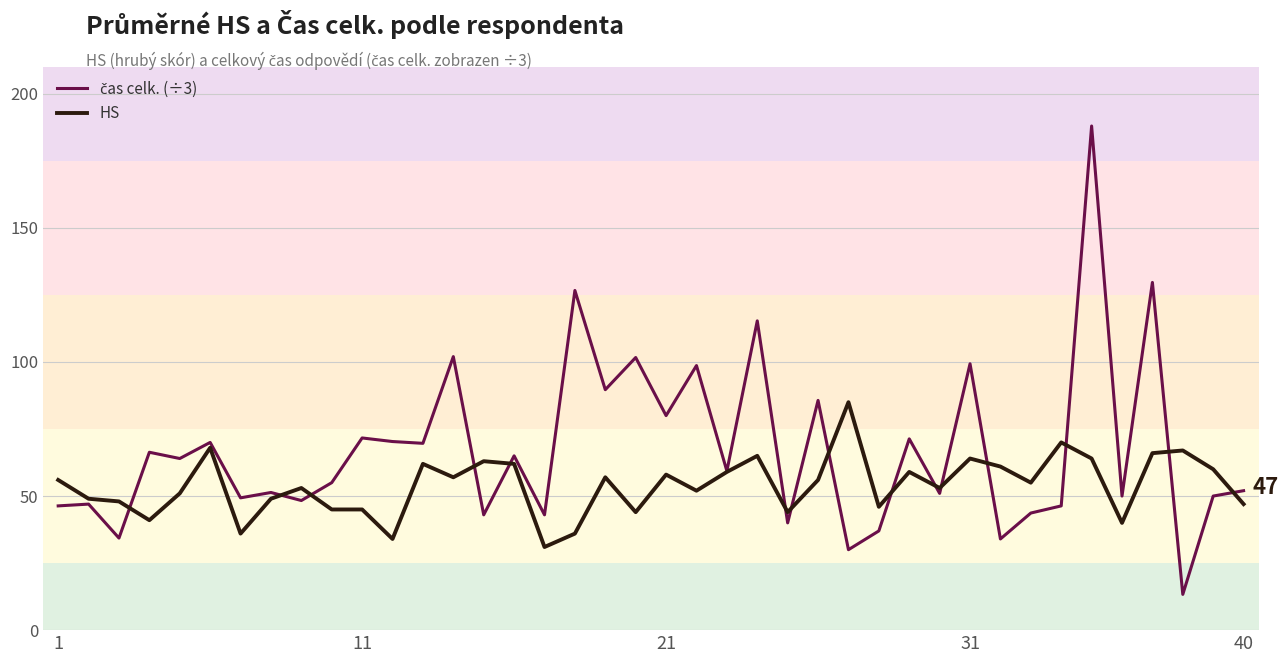

What is the maximum value for HS?

85.0